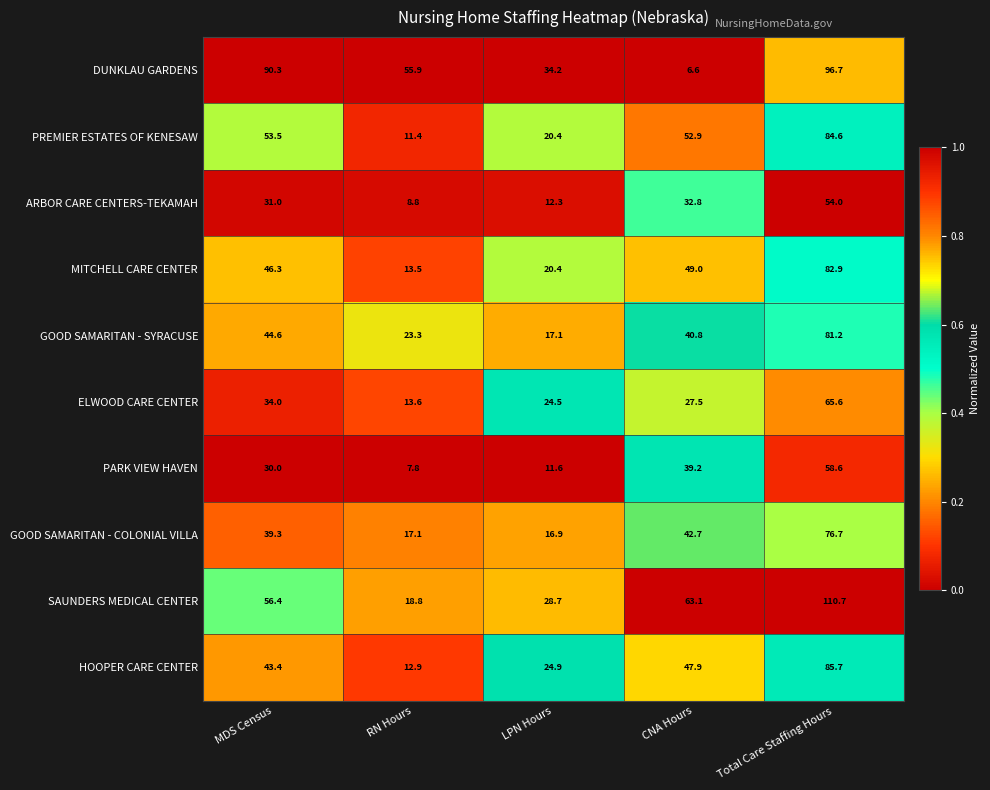

Is it true that GOOD SAMARITAN - COLONIAL VILLA equals 24.1 at Total Care Staffing Hours?

False